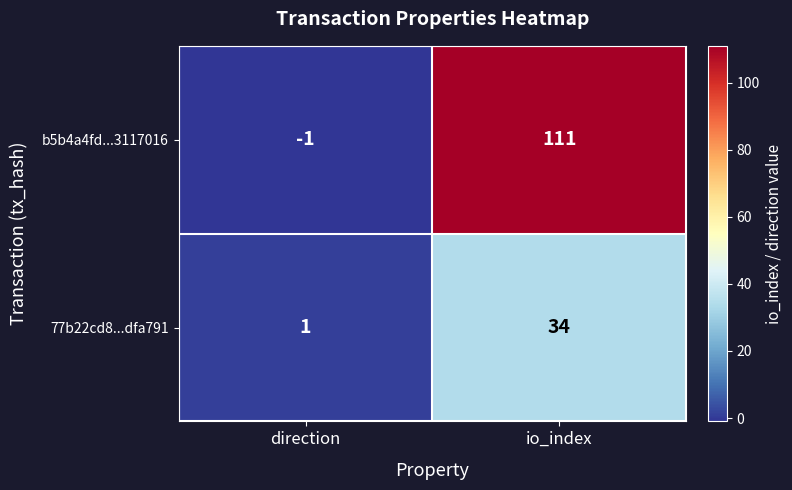

Where is b5b4a4fd...3117016 nearest to the value 55?

direction